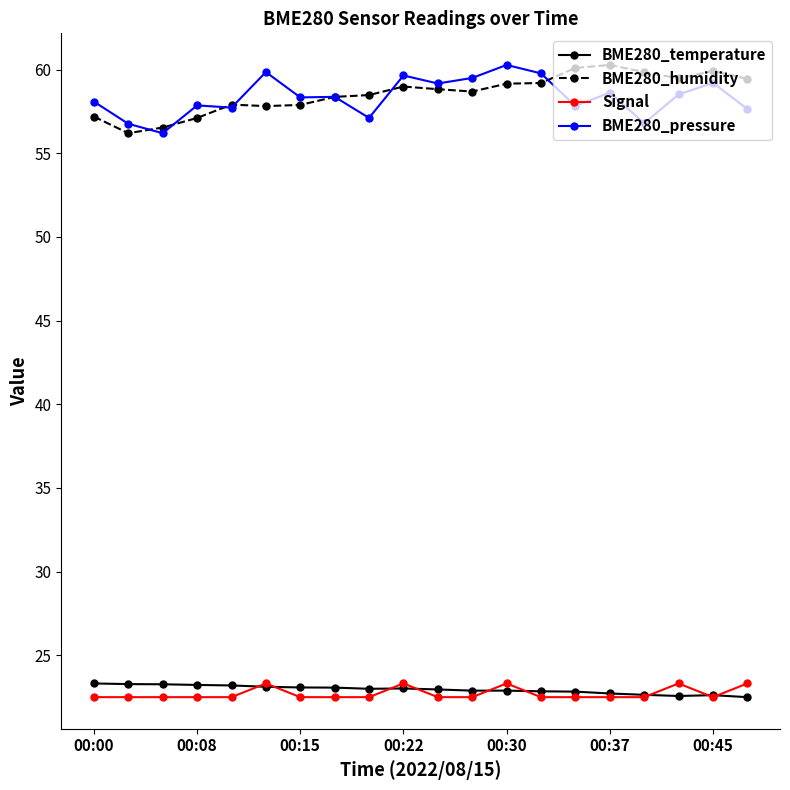

At how many categories does at least one series exceed 23?

20